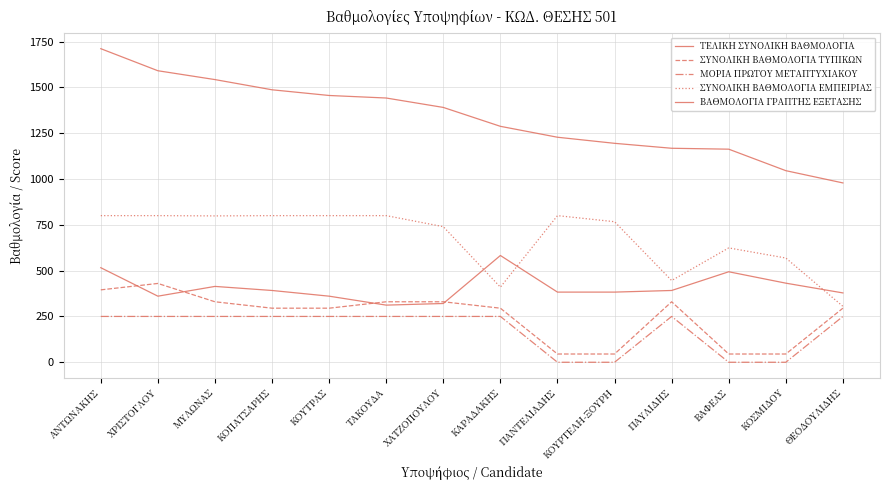

What is the difference between the ΒΑΘΜΟΛΟΓΙΑ ΓΡΑΠΤΗΣ ΕΞΕΤΑΣΗΣ values at ΧΑΤΖΟΠΟΥΛΟΥ and ΚΟΣΜΙΔΟΥ?

111.0